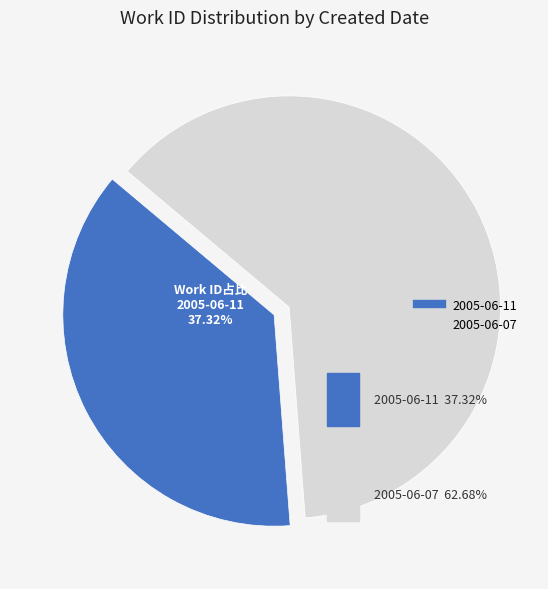

Which category has the biggest portion of the pie?

2005-06-07